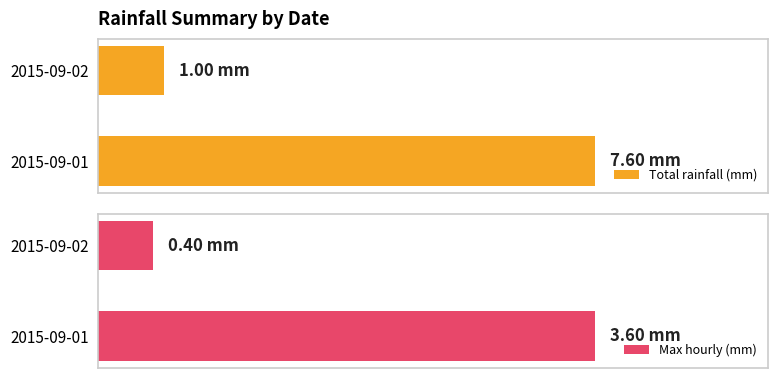

Are the bars horizontal?

Yes